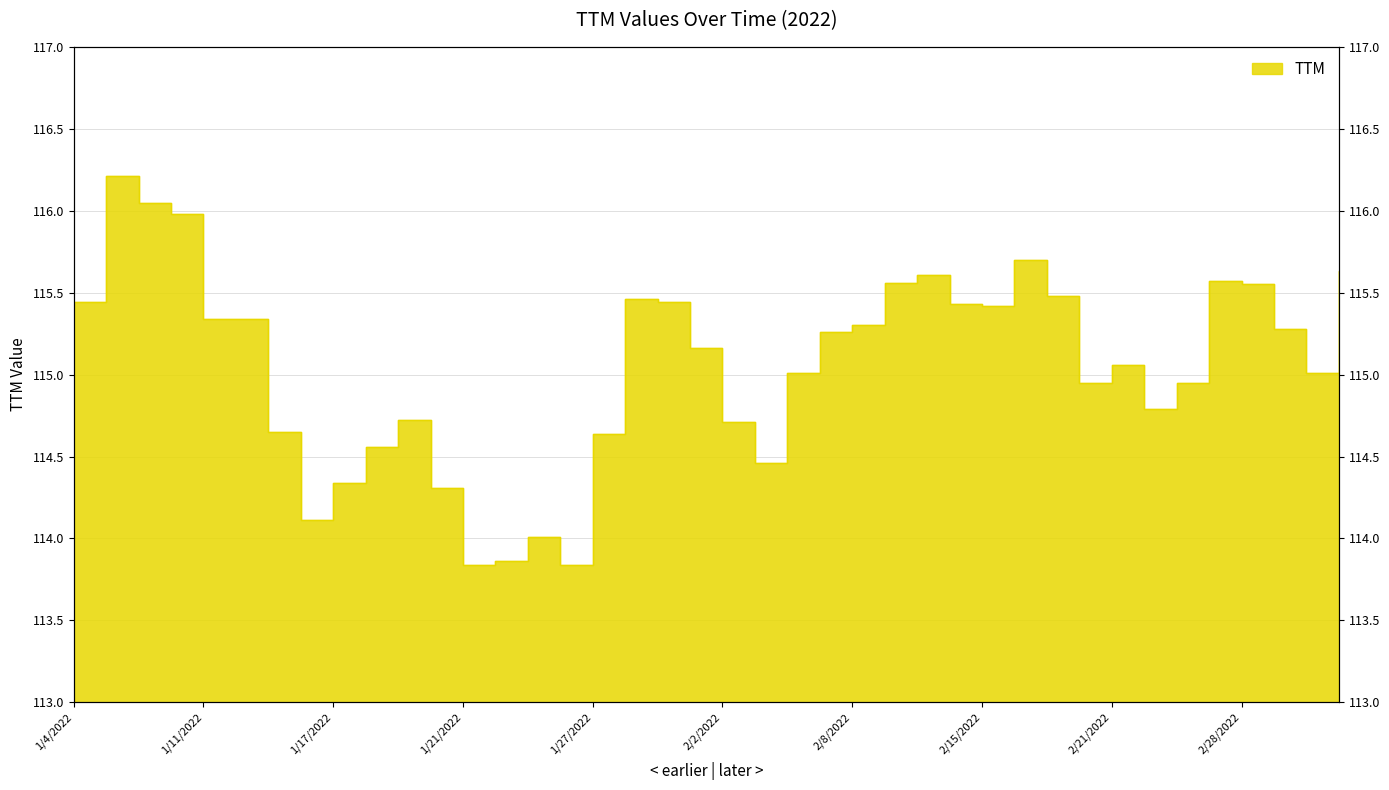

Reading left to right, extract all data points from this chart.

1/4/2022=115.4	1/5/2022=116.2	1/6/2022=116.0	1/7/2022=116.0	1/11/2022=115.3	1/12/2022=115.3	1/13/2022=114.7	1/14/2022=114.1	1/17/2022=114.3	1/18/2022=114.6	1/19/2022=114.7	1/20/2022=114.3	1/21/2022=113.8	1/24/2022=113.9	1/25/2022=114.0	1/26/2022=113.8	1/27/2022=114.6	1/28/2022=115.5	1/31/2022=115.4	2/1/2022=115.2	2/2/2022=114.7	2/3/2022=114.5	2/4/2022=115.0	2/7/2022=115.3	2/8/2022=115.3	2/9/2022=115.6	2/10/2022=115.6	2/14/2022=115.4	2/15/2022=115.4	2/16/2022=115.7	2/17/2022=115.5	2/18/2022=115.0	2/21/2022=115.1	2/22/2022=114.8	2/24/2022=115.0	2/25/2022=115.6	2/28/2022=115.5	3/1/2022=115.3	3/2/2022=115.0	3/3/2022=115.6